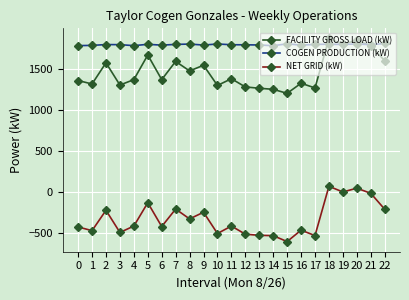

What value does the FACILITY GROSS LOAD (kW) series have at 4?

1369